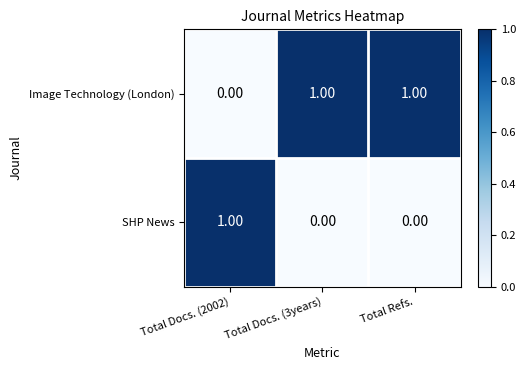

Which series has the largest total across all categories?

Image Technology (London)